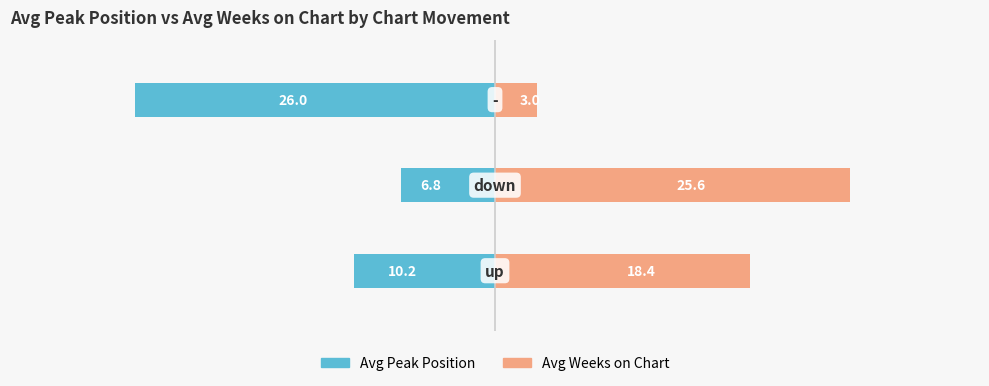

Are the bars grouped side by side (vs. stacked)?

Yes